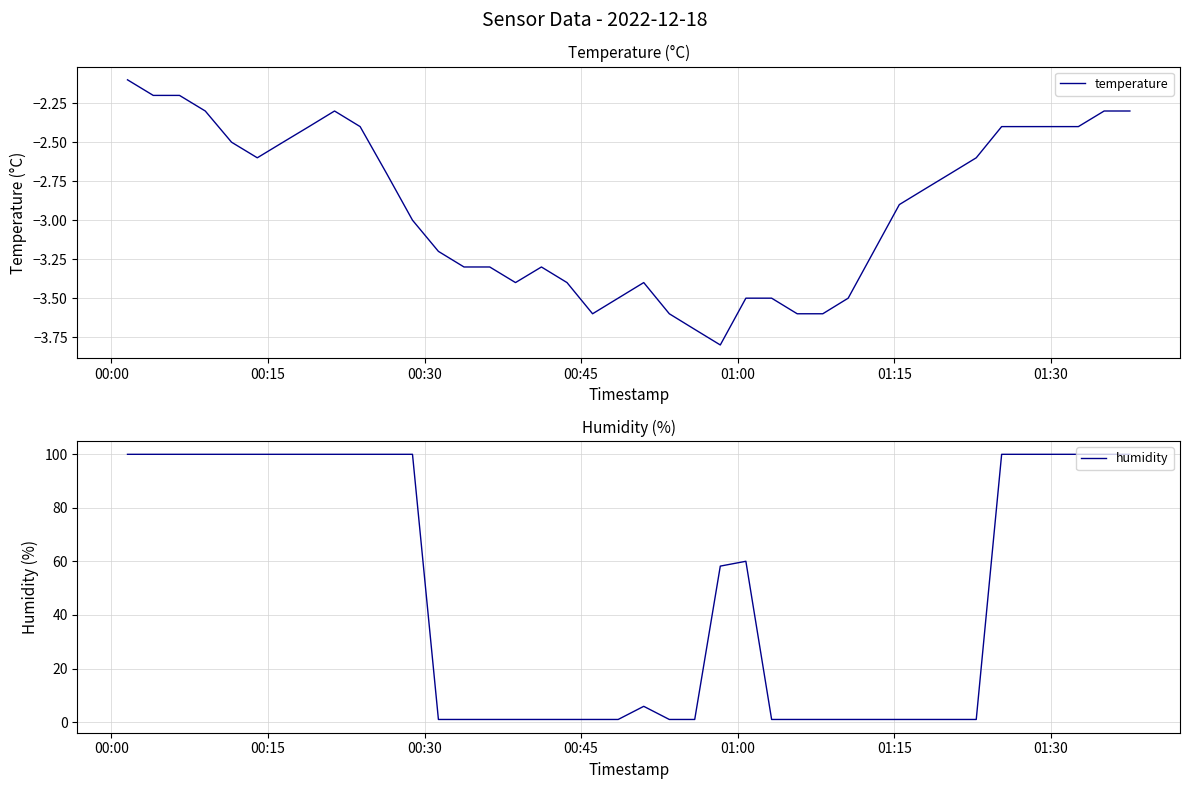

In temperature, how many points are lower than both neighbors (excluding endpoints)?

4